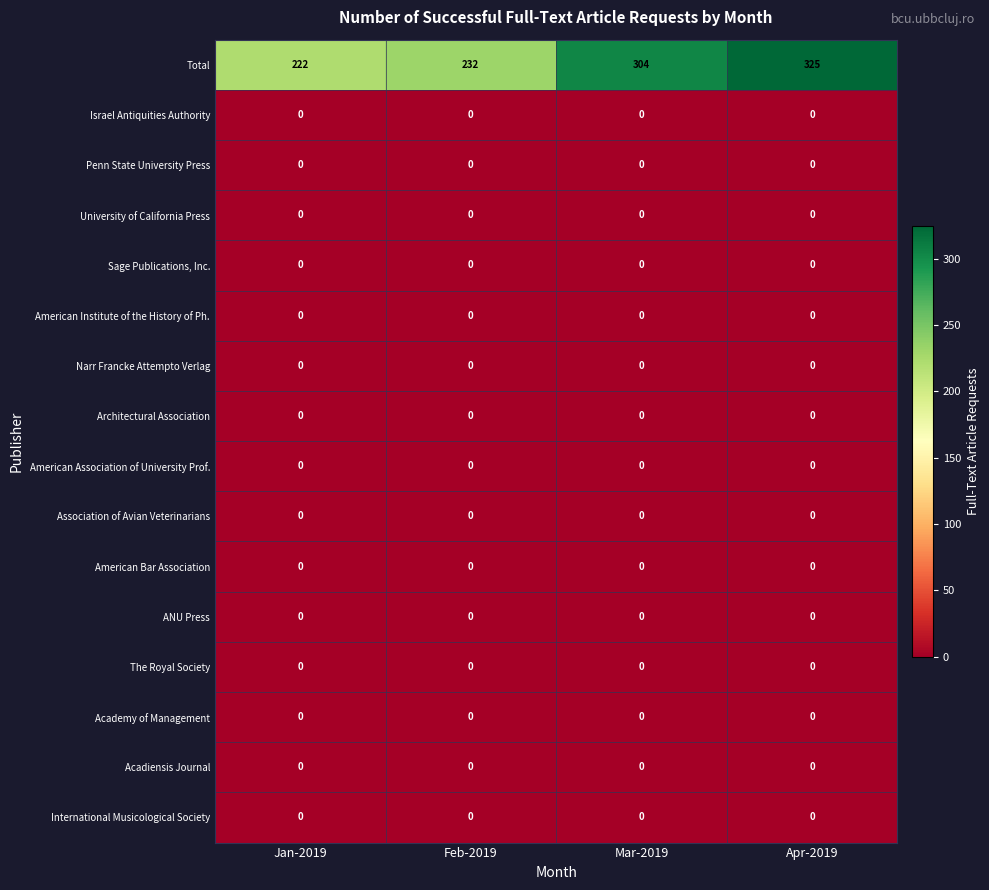

What is the spread (max minus min) of values at Jan-2019?

222